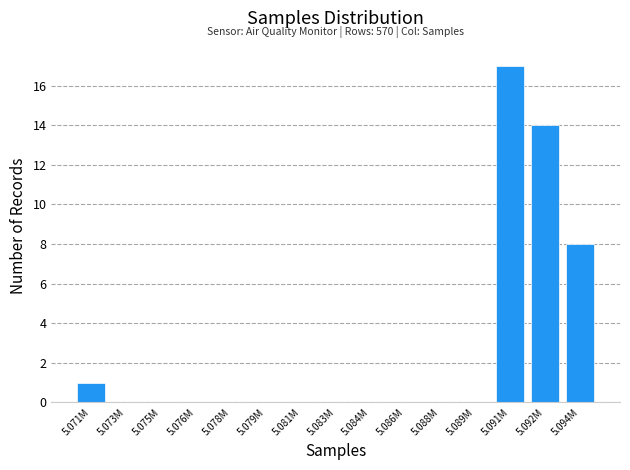

Reading left to right, extract all data points from this chart.

5.071M=1	5.073M=0	5.075M=0	5.076M=0	5.078M=0	5.079M=0	5.081M=0	5.083M=0	5.084M=0	5.086M=0	5.088M=0	5.089M=0	5.091M=17	5.092M=14	5.094M=8